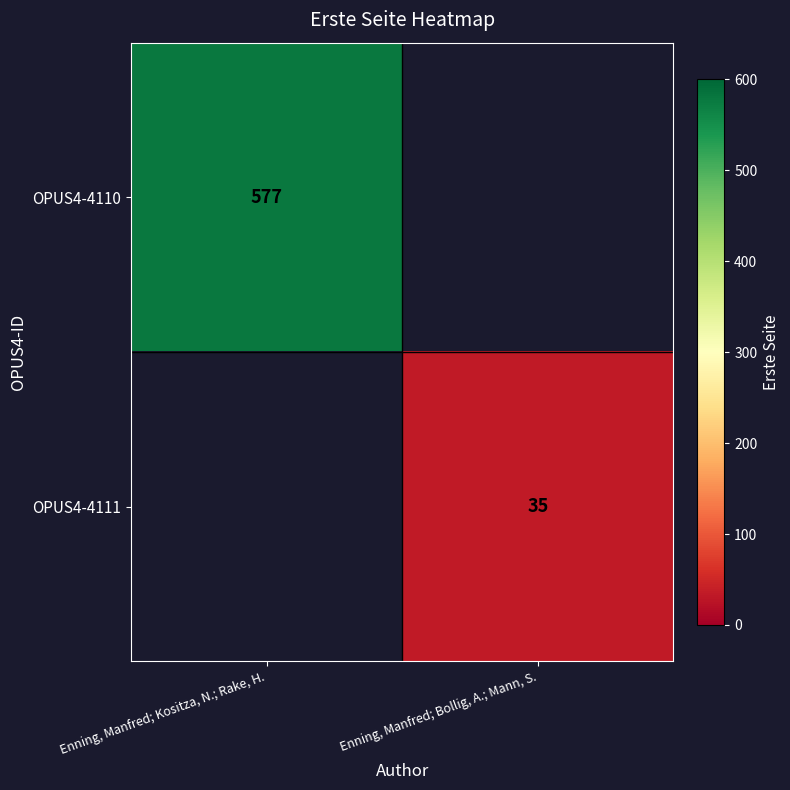

True or false: OPUS4-4110 has a value of 577 at Enning, Manfred; Kositza, N.; Rake, H..

True